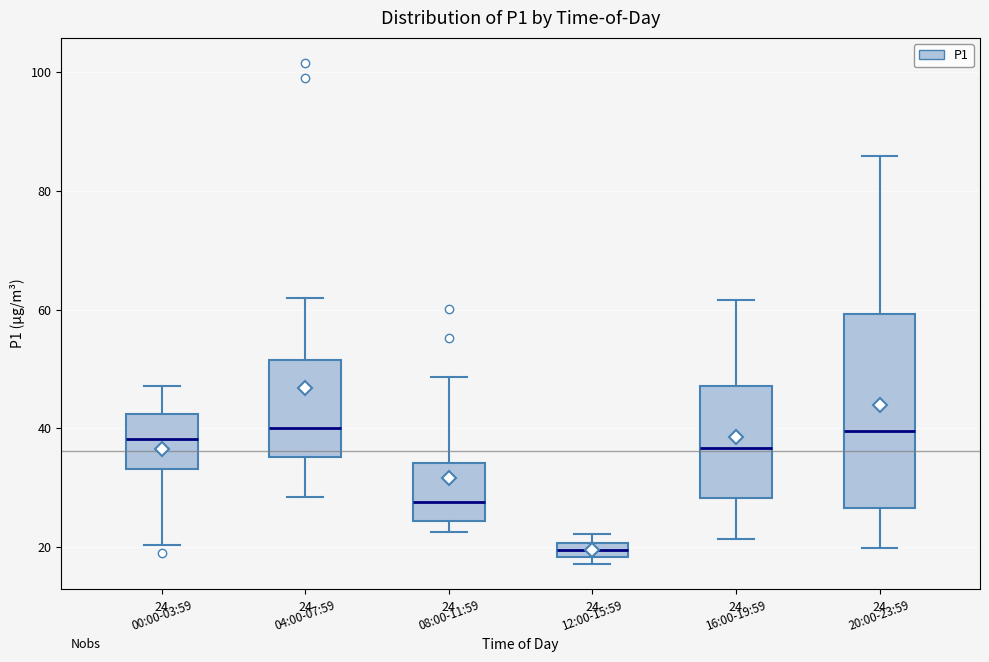

Which box's median line is the lowest?

12:00-15:59